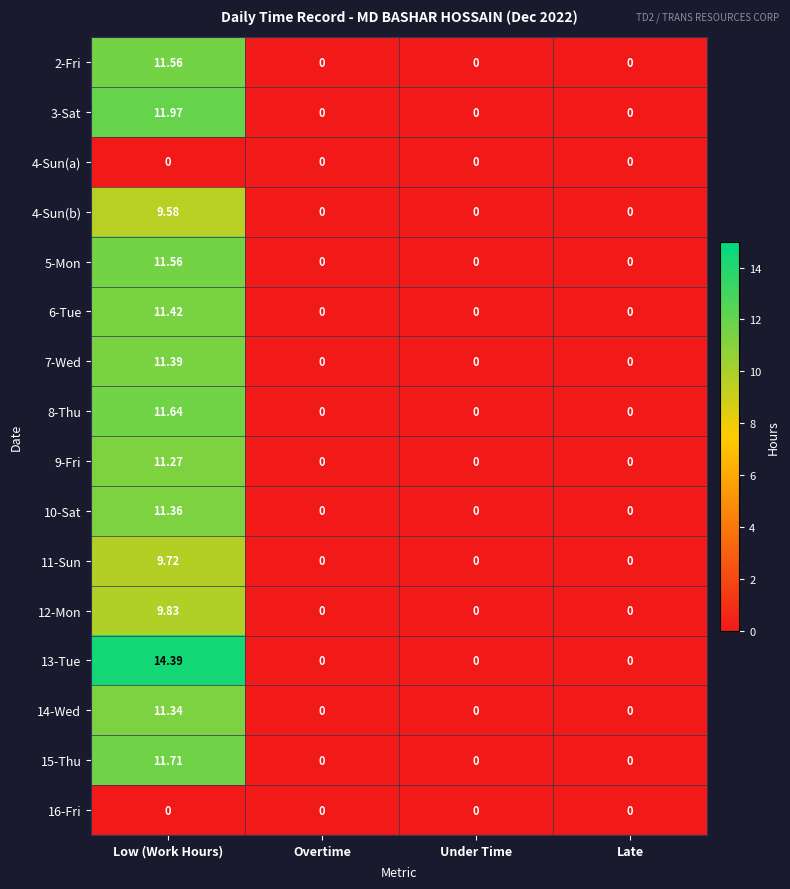

At which category is the sum across all series the highest?

Low (Work Hours)